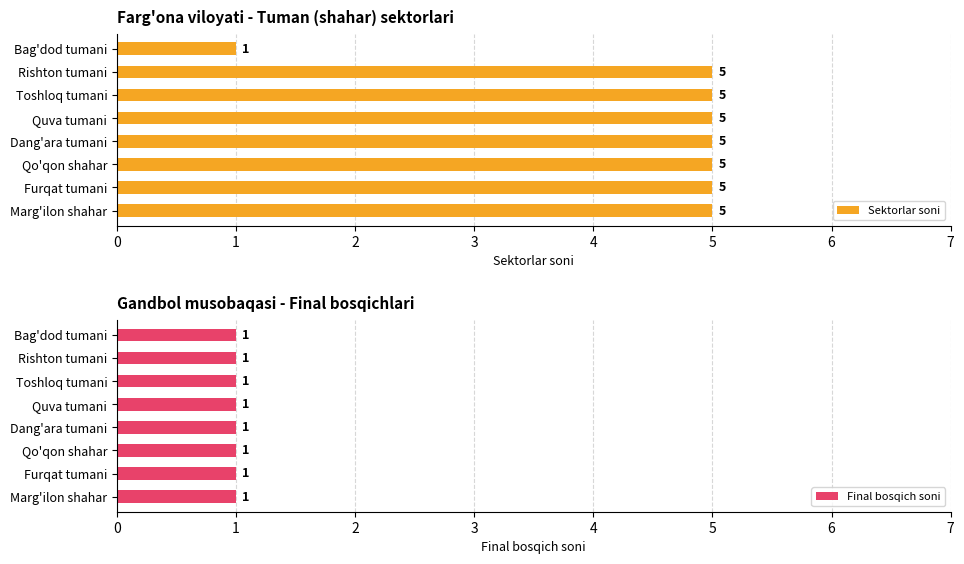

How many groups of bars are there?

8